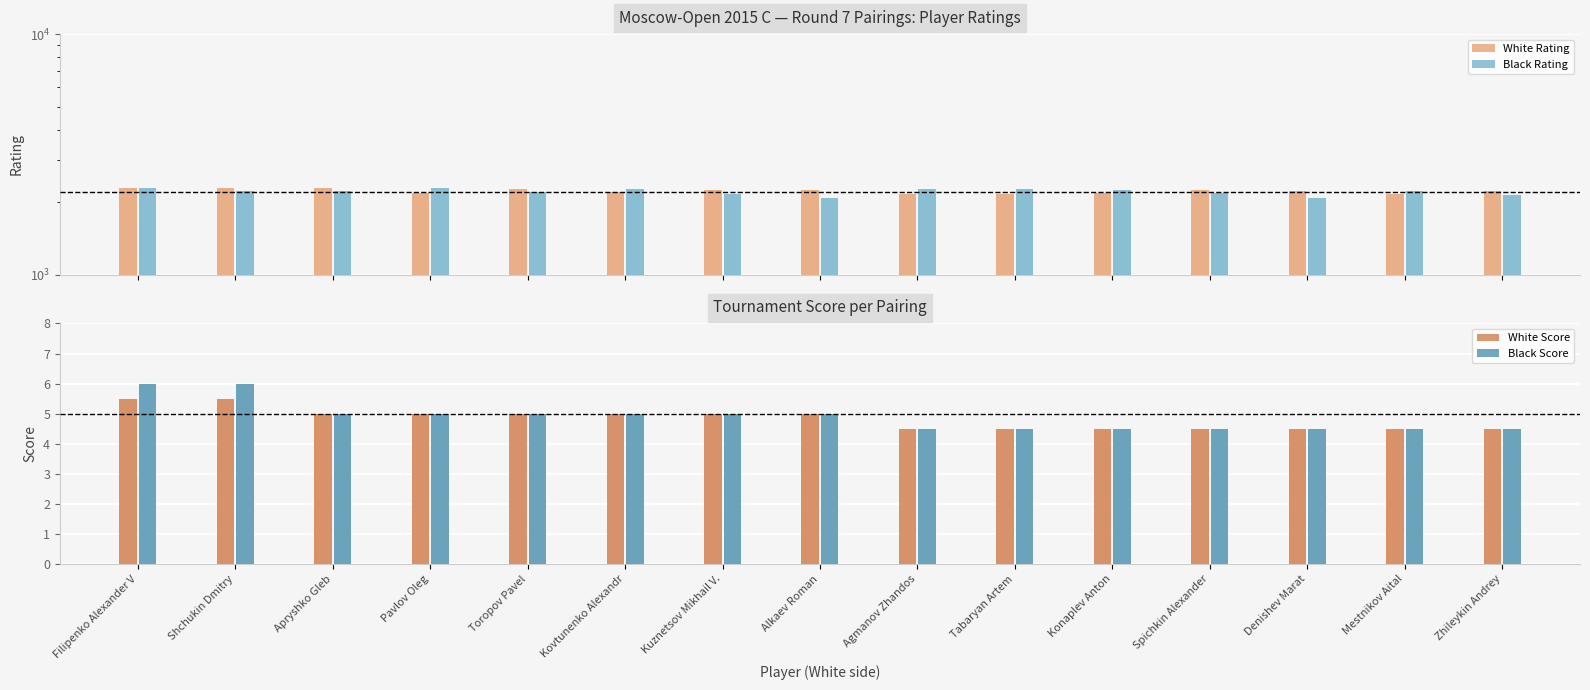

What position from the left is Denishev Marat?

13